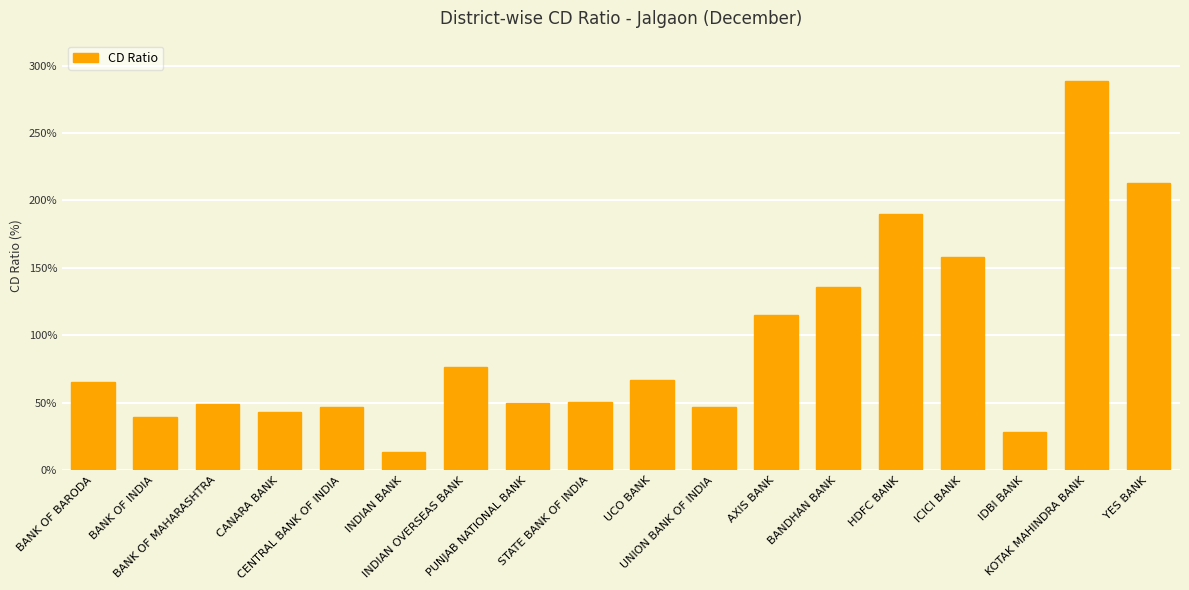

At which category does the chart reach its peak across all series?

KOTAK MAHINDRA BANK